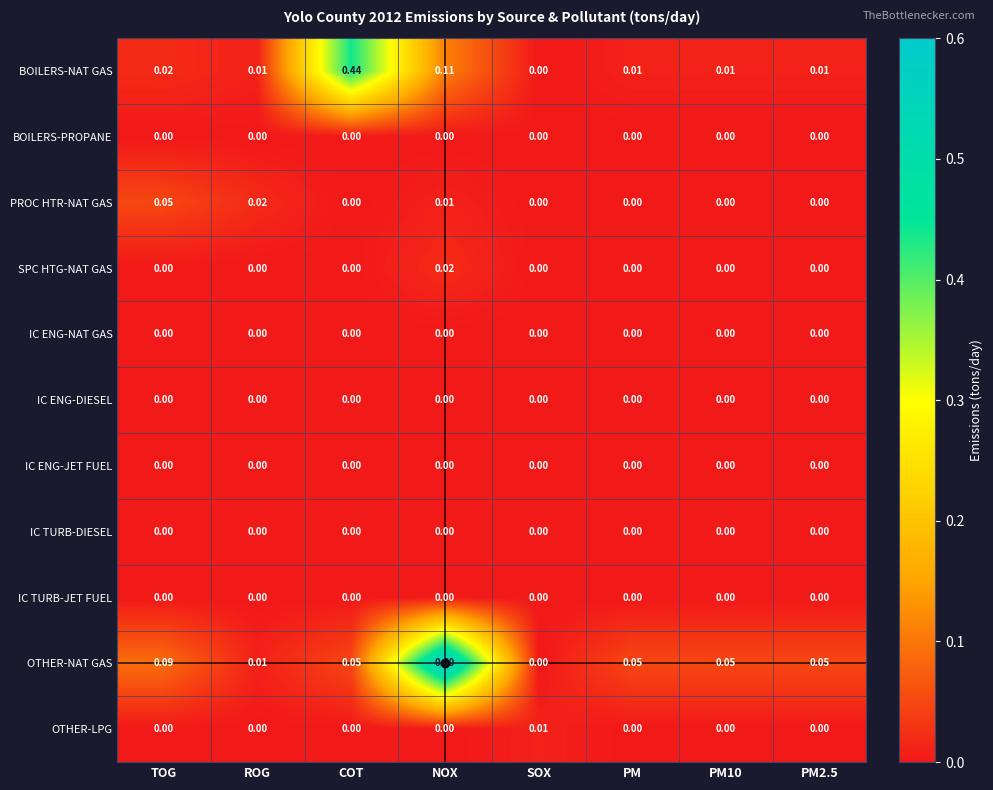

Which label corresponds to the largest value in the chart?

NOX